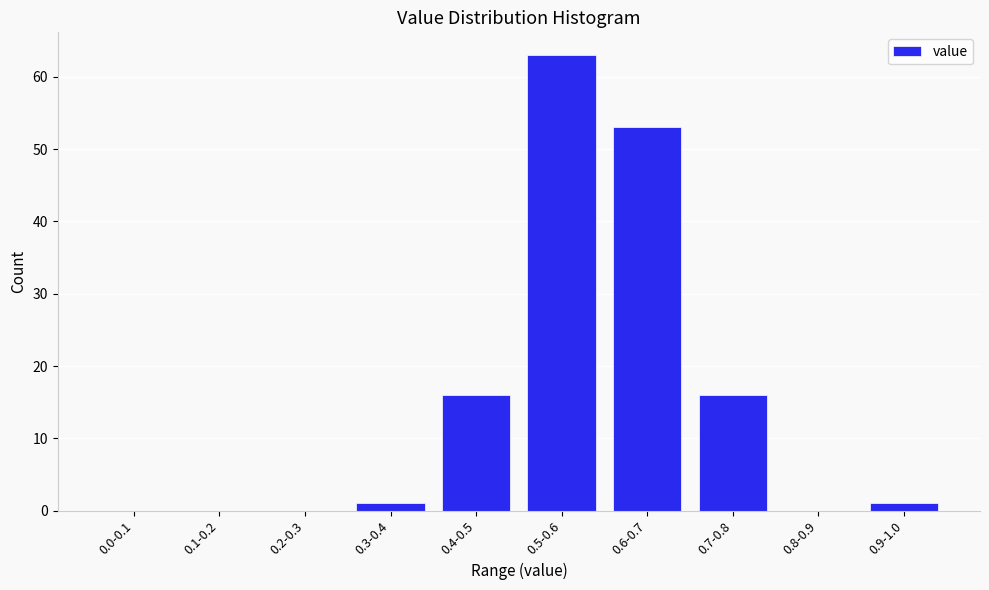

Reading right to left, what are all the values shown in this chart?

0.9-1.0=1	0.8-0.9=0	0.7-0.8=16	0.6-0.7=53	0.5-0.6=63	0.4-0.5=16	0.3-0.4=1	0.2-0.3=0	0.1-0.2=0	0.0-0.1=0